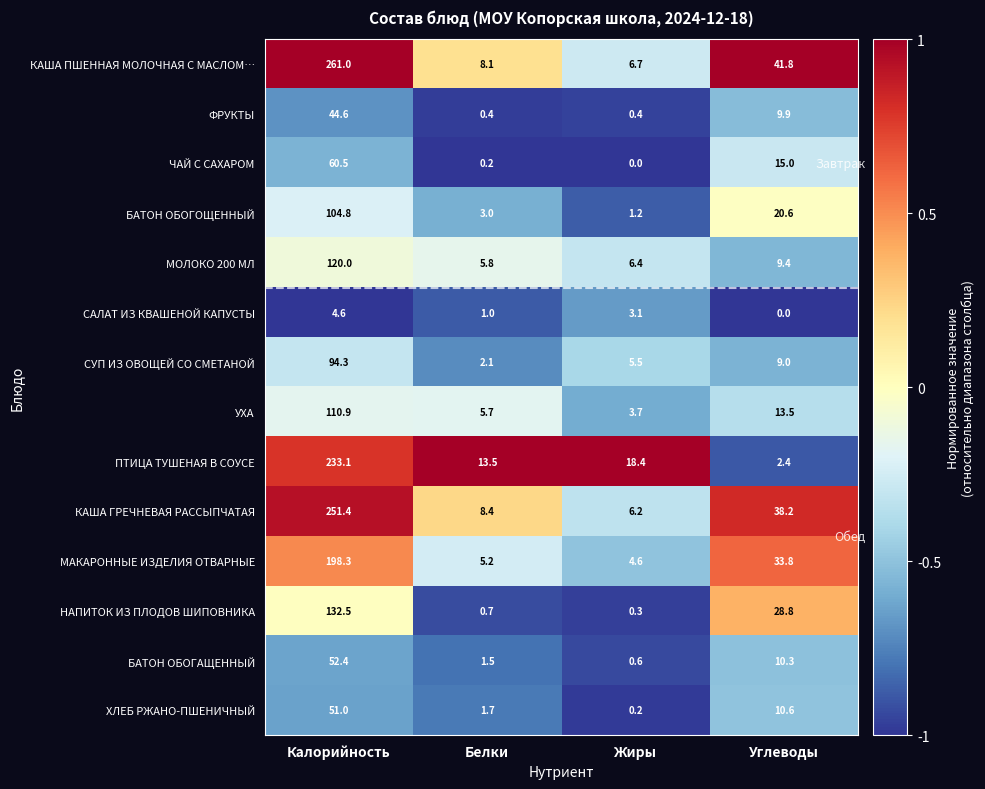

What is the minimum value shown in the chart?

0.0